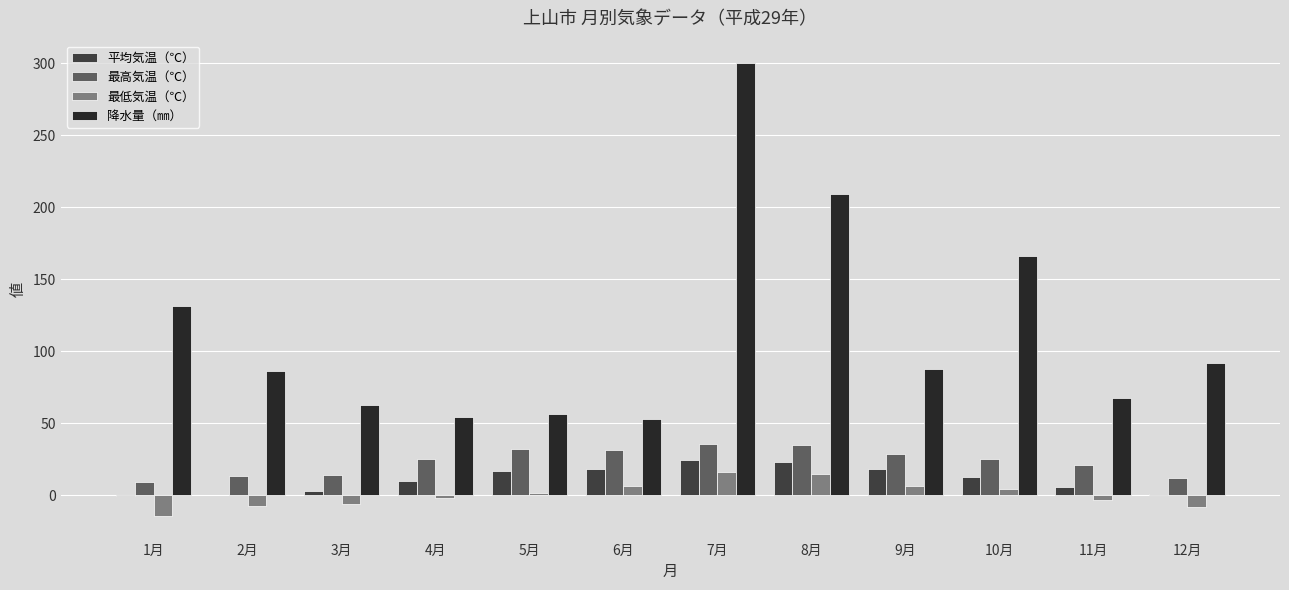

How many groups of bars are there?

12